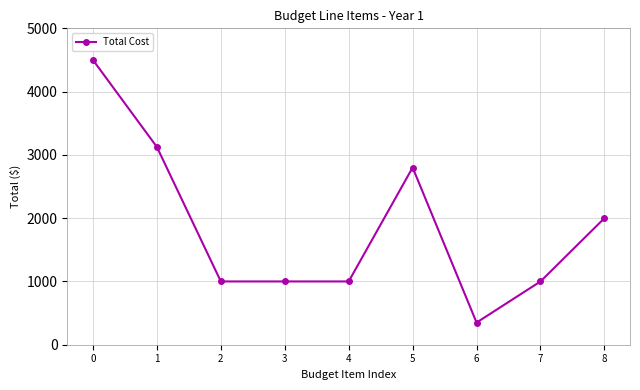

Approximately how many times larger is the value at 7 compared to 8?

0.5